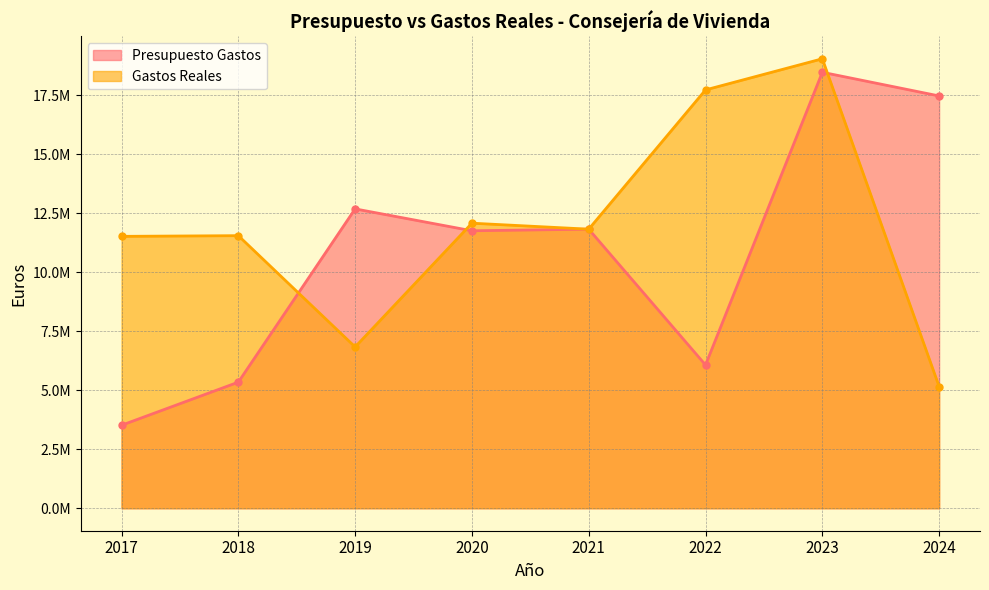

Reading left to right, what are all the values shown in this chart?

Presupuesto Gastos: 3515023.0	5340405.0	12678010.0	11751346.0	11819028.0	6067399.0	18463559.0	17461460.0
Gastos Reales: 11514908.2	11543706.3	6830456.8	12072120.5	11819026.8	17717215.3	19035219.4	5154282.4